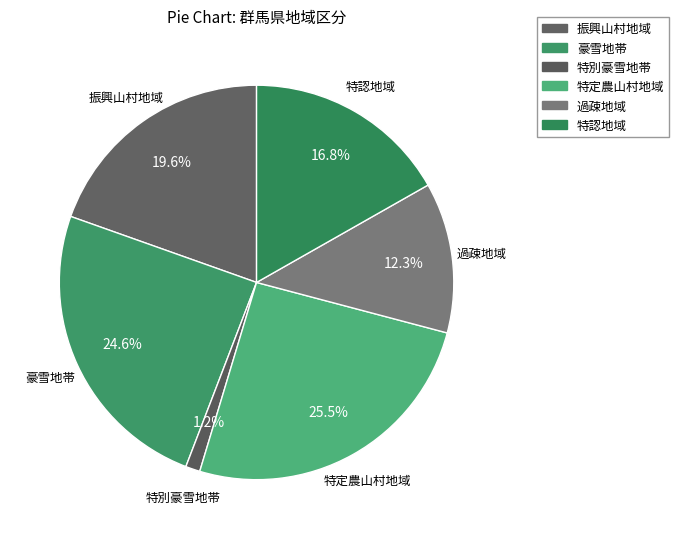

What percentage is the 過疎地域 slice, to the nearest percent?

12%